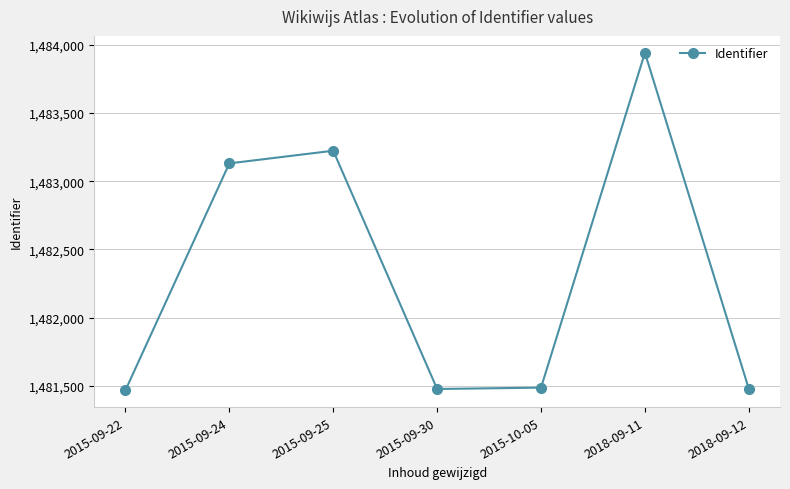

Is it true that the value at 2015-09-22 is 2513086.1?

False